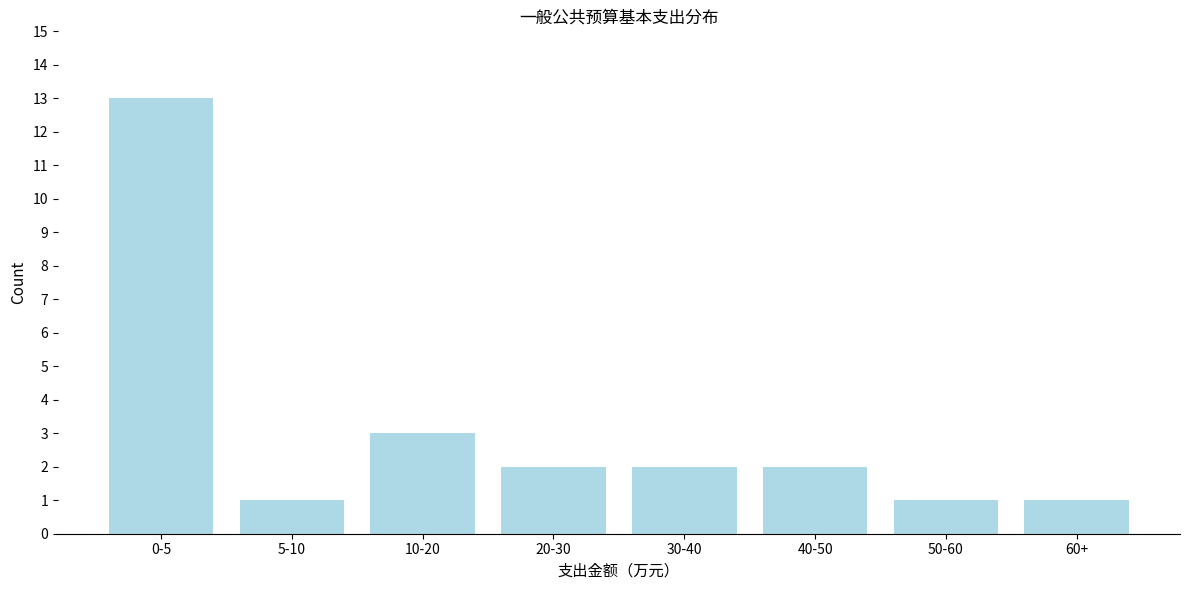

Reading right to left, list all the values displayed in this chart.

1	1	2	2	2	3	1	13